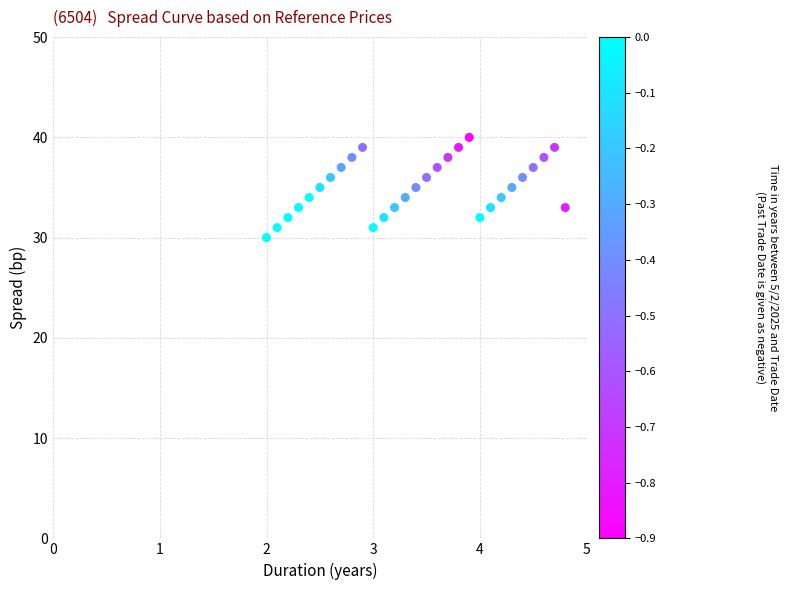

What is the range of Y values (max minus min)?

10